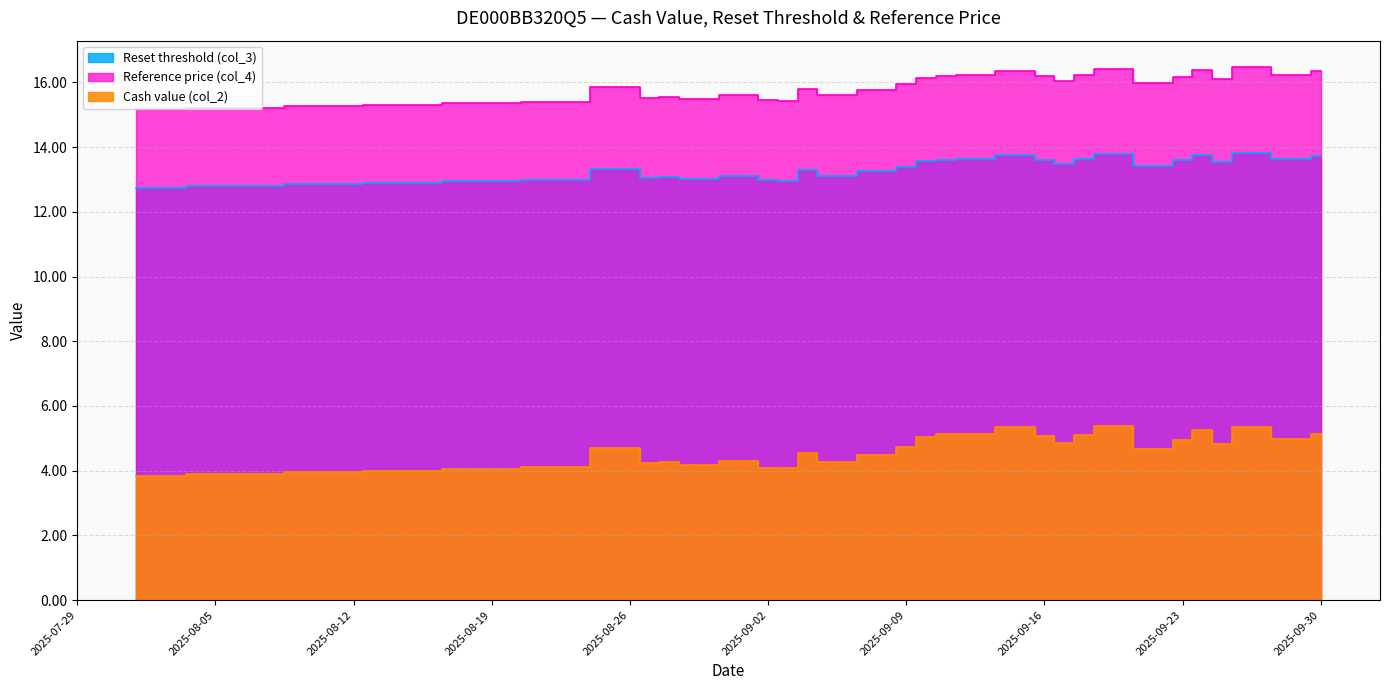

Reading right to left, extract all data points from this chart.

Reset threshold (col_3): 2025-09-30=13.7	2025-09-29=13.6	2025-09-26=13.8	2025-09-25=13.5	2025-09-24=13.8	2025-09-23=13.6	2025-09-22=13.4	2025-09-19=13.8	2025-09-18=13.6	2025-09-17=13.5	2025-09-16=13.6	2025-09-15=13.7	2025-09-12=13.6	2025-09-11=13.6	2025-09-10=13.6	2025-09-09=13.4	2025-09-08=13.2	2025-09-05=13.1	2025-09-04=13.3	2025-09-03=13.0	2025-09-02=13.0	2025-09-01=13.1	2025-08-29=13.0	2025-08-28=13.1	2025-08-27=13.0	2025-08-26=13.3	2025-08-22=13.0	2025-08-19=12.9	2025-08-14=12.9	2025-08-11=12.8	2025-08-06=12.8	2025-08-01=12.8
Reference price (col_4): 2025-09-30=16.3	2025-09-29=16.2	2025-09-26=16.5	2025-09-25=16.1	2025-09-24=16.4	2025-09-23=16.2	2025-09-22=16.0	2025-09-19=16.4	2025-09-18=16.2	2025-09-17=16.1	2025-09-16=16.2	2025-09-15=16.4	2025-09-12=16.2	2025-09-11=16.2	2025-09-10=16.1	2025-09-09=15.9	2025-09-08=15.8	2025-09-05=15.6	2025-09-04=15.8	2025-09-03=15.4	2025-09-02=15.4	2025-09-01=15.6	2025-08-29=15.5	2025-08-28=15.6	2025-08-27=15.5	2025-08-26=15.8	2025-08-22=15.4	2025-08-19=15.3	2025-08-14=15.3	2025-08-11=15.3	2025-08-06=15.2	2025-08-01=15.2
Cash value (col_2): 2025-09-30=5.1	2025-09-29=5.0	2025-09-26=5.4	2025-09-25=4.8	2025-09-24=5.3	2025-09-23=5.0	2025-09-22=4.7	2025-09-19=5.4	2025-09-18=5.1	2025-09-17=4.8	2025-09-16=5.1	2025-09-15=5.3	2025-09-12=5.1	2025-09-11=5.1	2025-09-10=5.0	2025-09-09=4.7	2025-09-08=4.5	2025-09-05=4.3	2025-09-04=4.6	2025-09-03=4.1	2025-09-02=4.1	2025-09-01=4.3	2025-08-29=4.2	2025-08-28=4.3	2025-08-27=4.2	2025-08-26=4.7	2025-08-22=4.1	2025-08-19=4.0	2025-08-14=4.0	2025-08-11=4.0	2025-08-06=3.9	2025-08-01=3.9